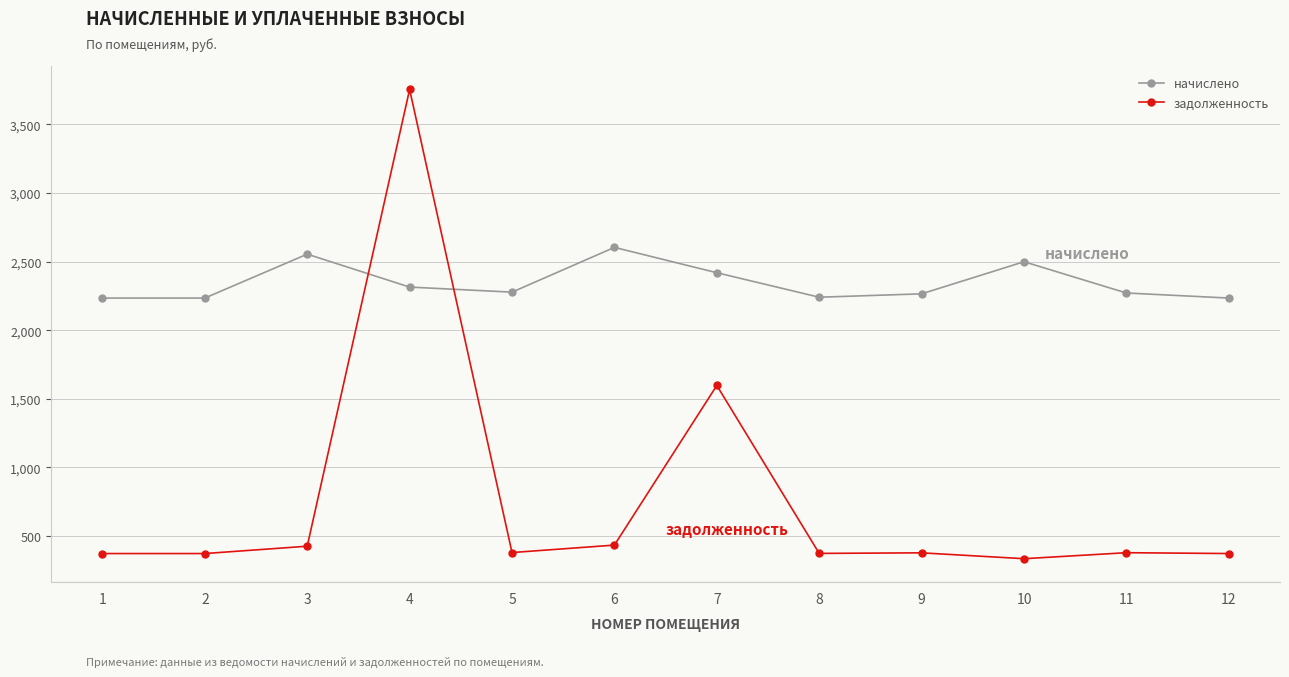

What are all the series names shown in the legend?

начислено, задолженность